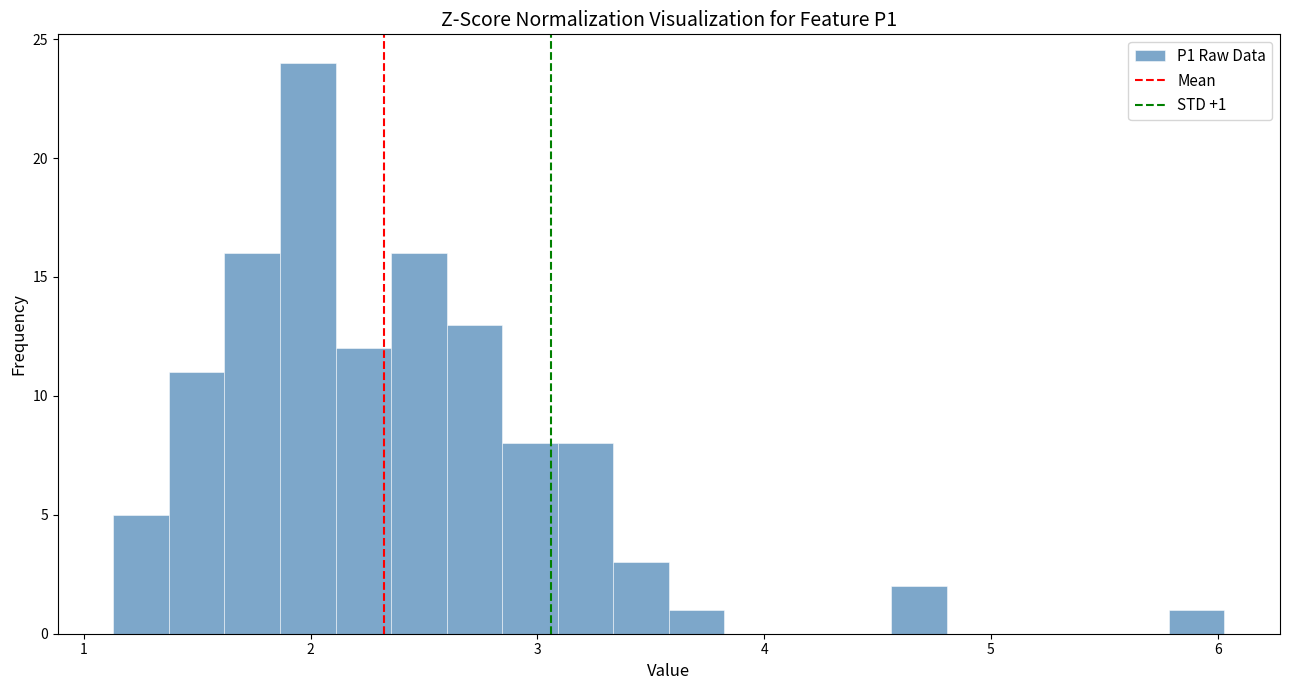

Read against the x-axis, roughly where is the centre of the tallest bar?

2.0